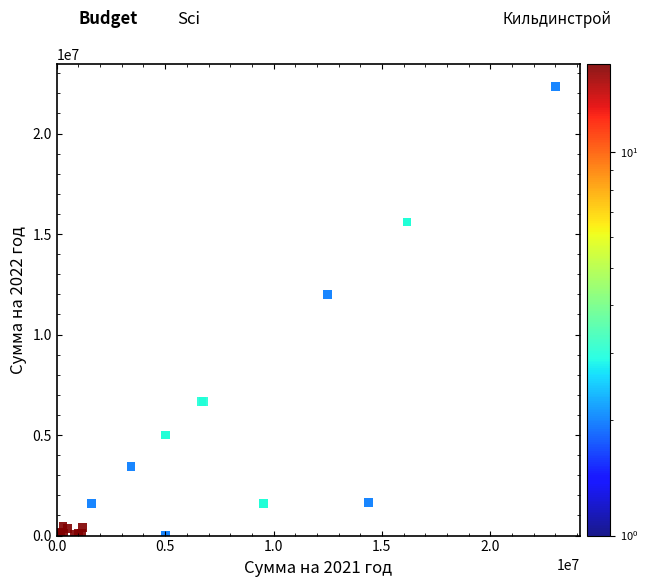

What Y value in the scatter plot is closest to 11168736?

12000000.0